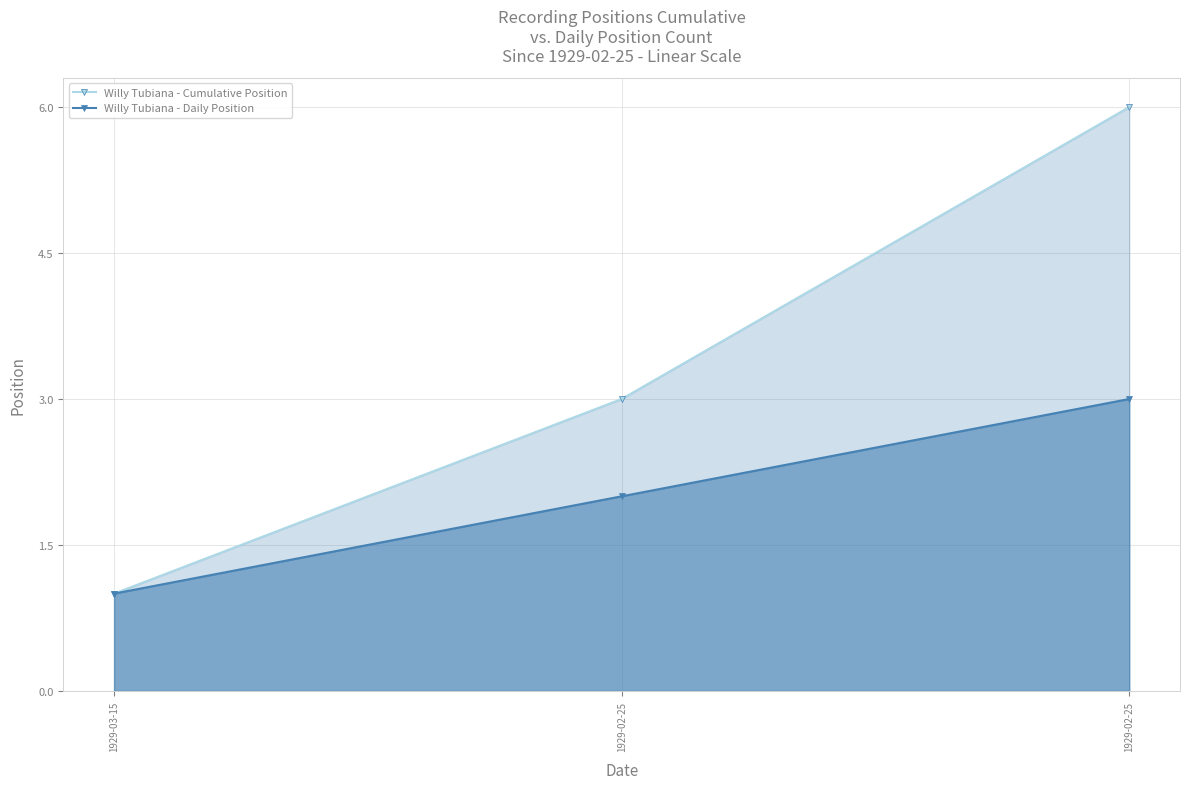

Reading left to right, extract all data points from this chart.

Willy Tubiana - Cumulative Position: 1	3	6
Willy Tubiana - Daily Position: 1	2	3